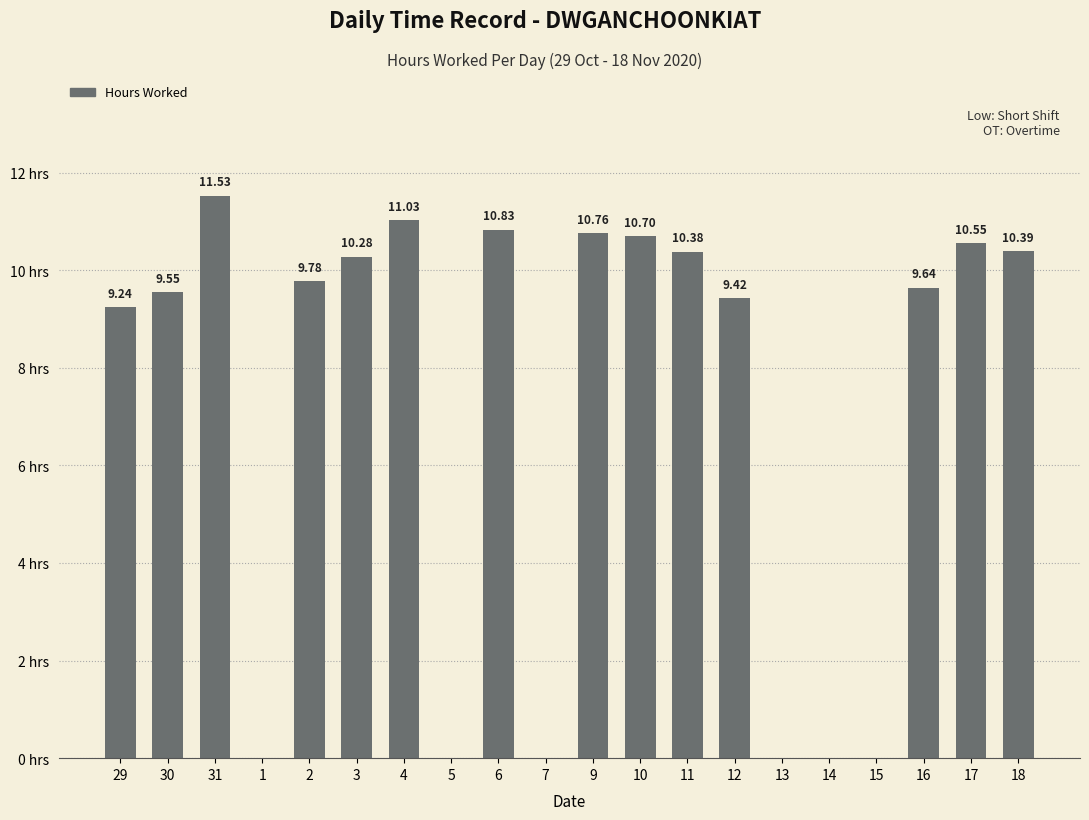

Are the bars horizontal?

No